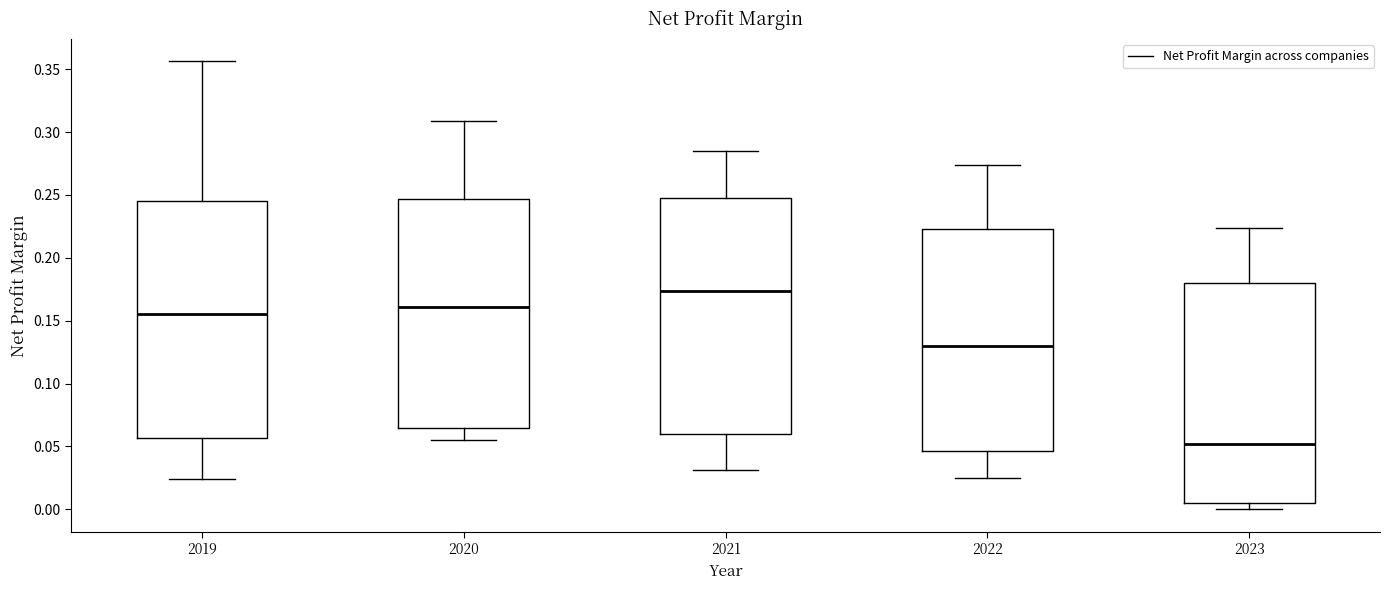

Reading left to right, read every box against the y-axis: the position of its median line, the range the box covers, and the ends of its whiskers. The values are not printed on the chart, so give them approximately, as read against the axis.

2019: median 0.155, box 0.055 to 0.245, whiskers 0.025 to 0.355
2020: median 0.160, box 0.065 to 0.245, whiskers 0.055 to 0.310
2021: median 0.175, box 0.060 to 0.245, whiskers 0.030 to 0.285
2022: median 0.130, box 0.045 to 0.225, whiskers 0.025 to 0.275
2023: median 0.050, box 0.005 to 0.180, whiskers 0.000 to 0.225